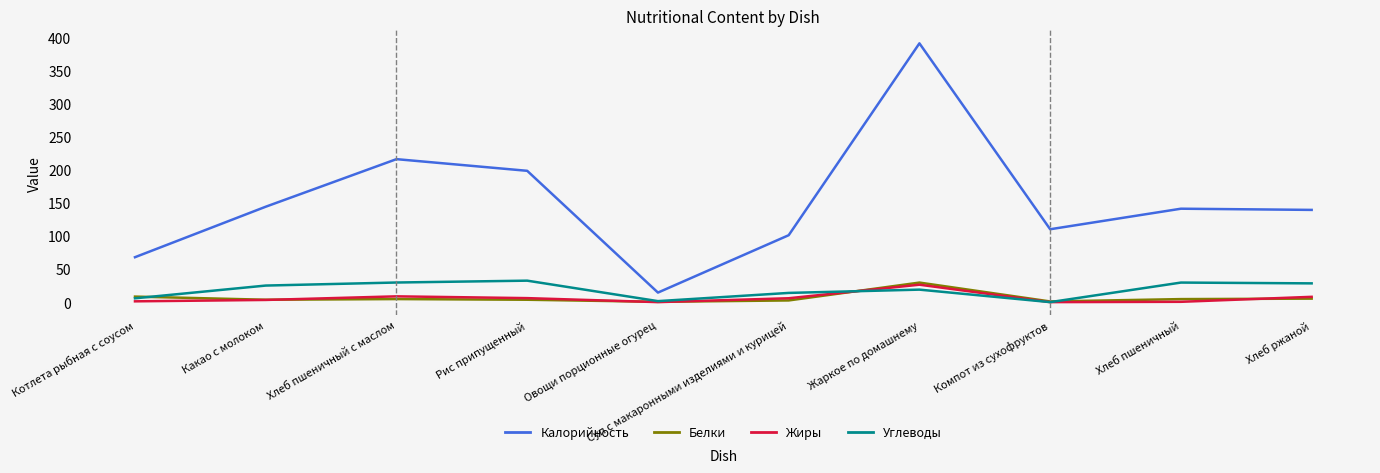

In Углеводы, how many points are higher than both neighbors (excluding endpoints)?

3